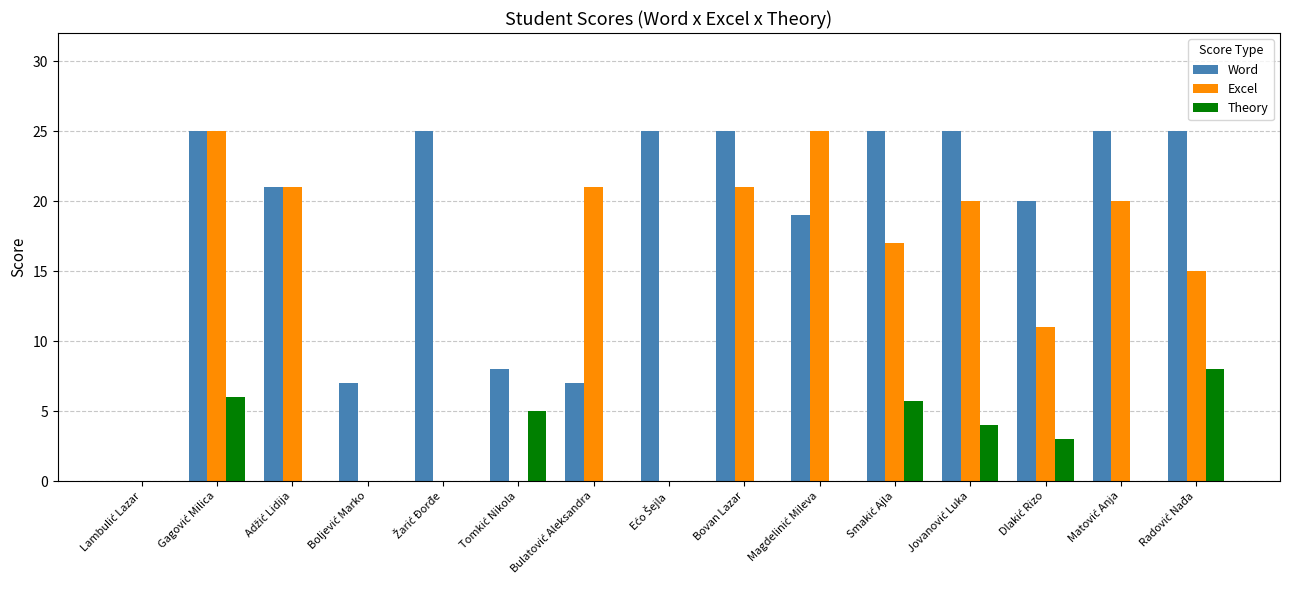

Which series has the largest total across all categories?

Word